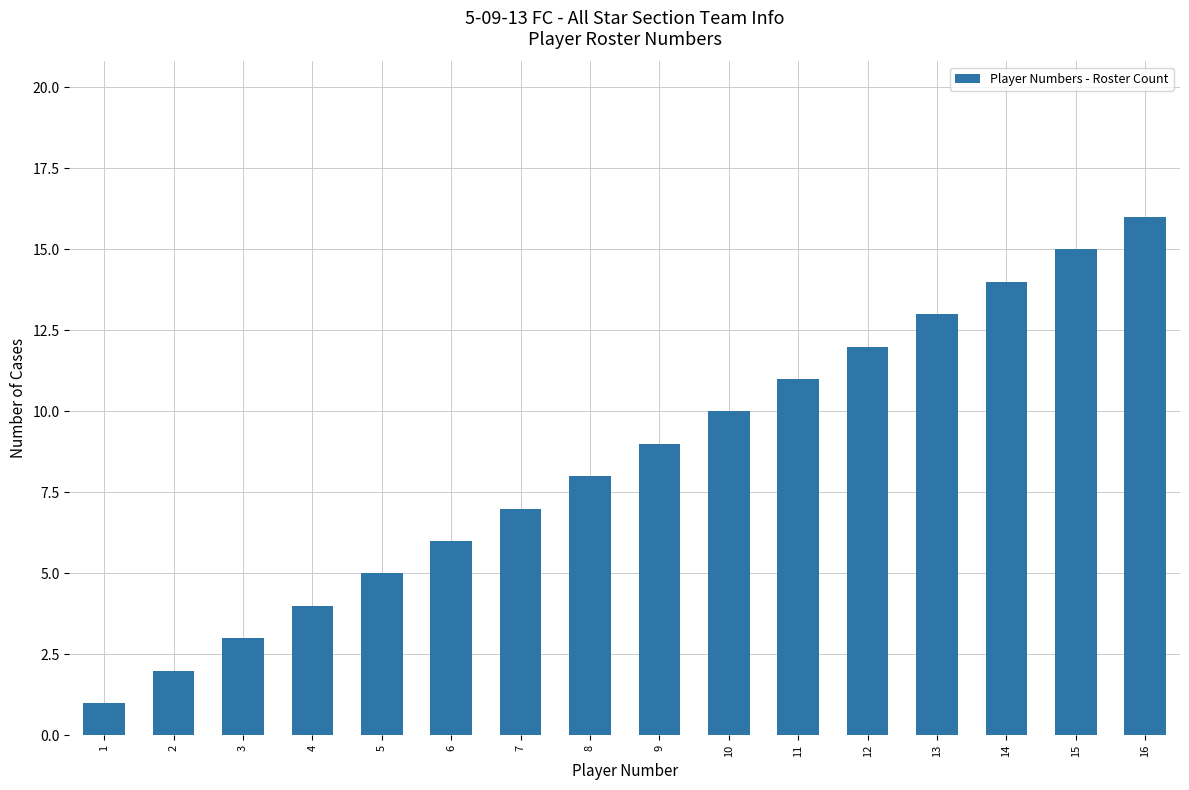

What is the value of the 10th bar from the left?

10